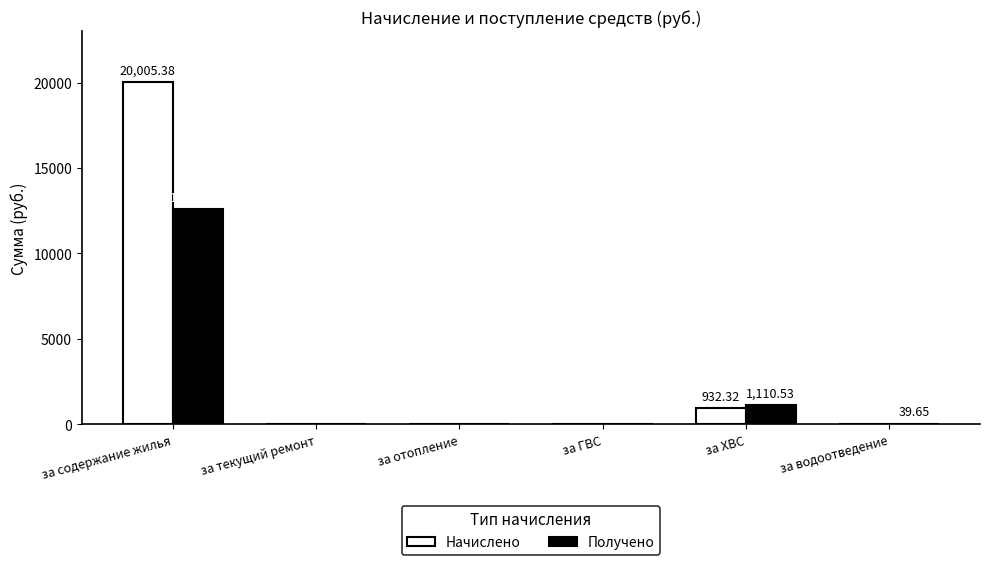

Which category has the highest value in the Получено series?

за содержание жилья